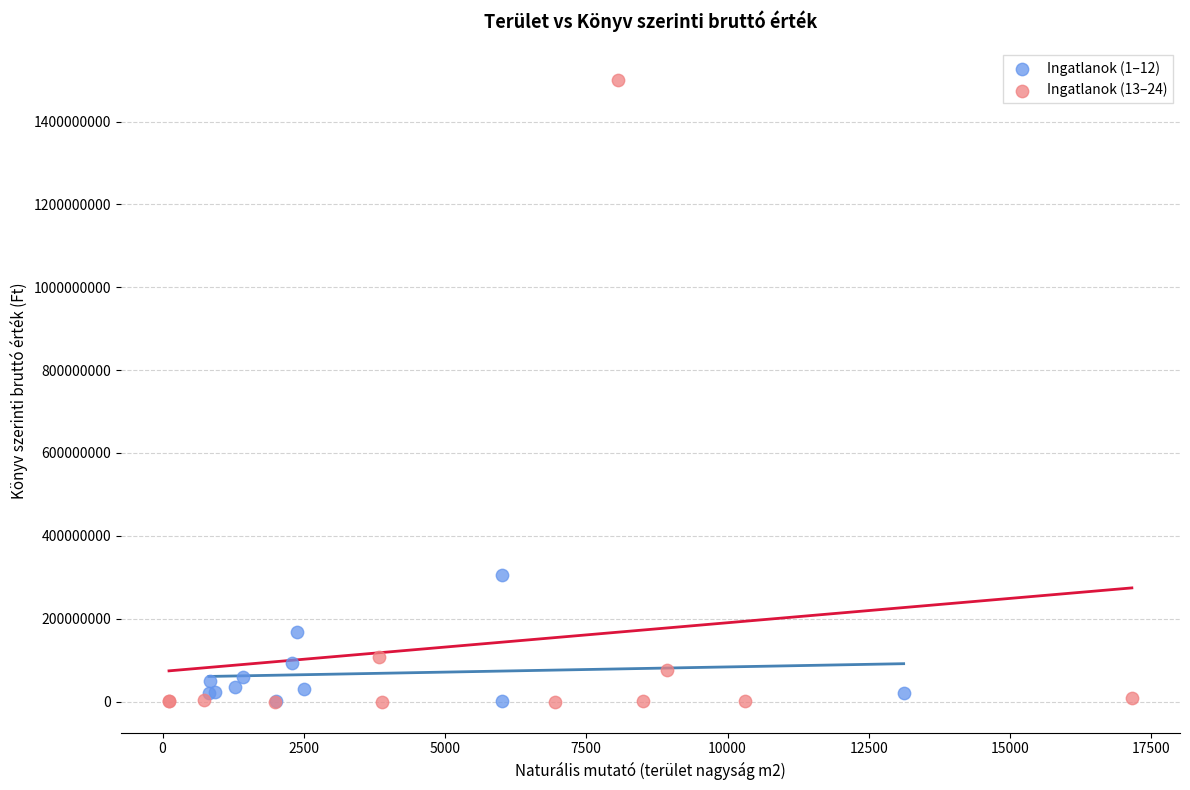

Which series reaches the maximum Y coordinate?

Ingatlanok (13–24)